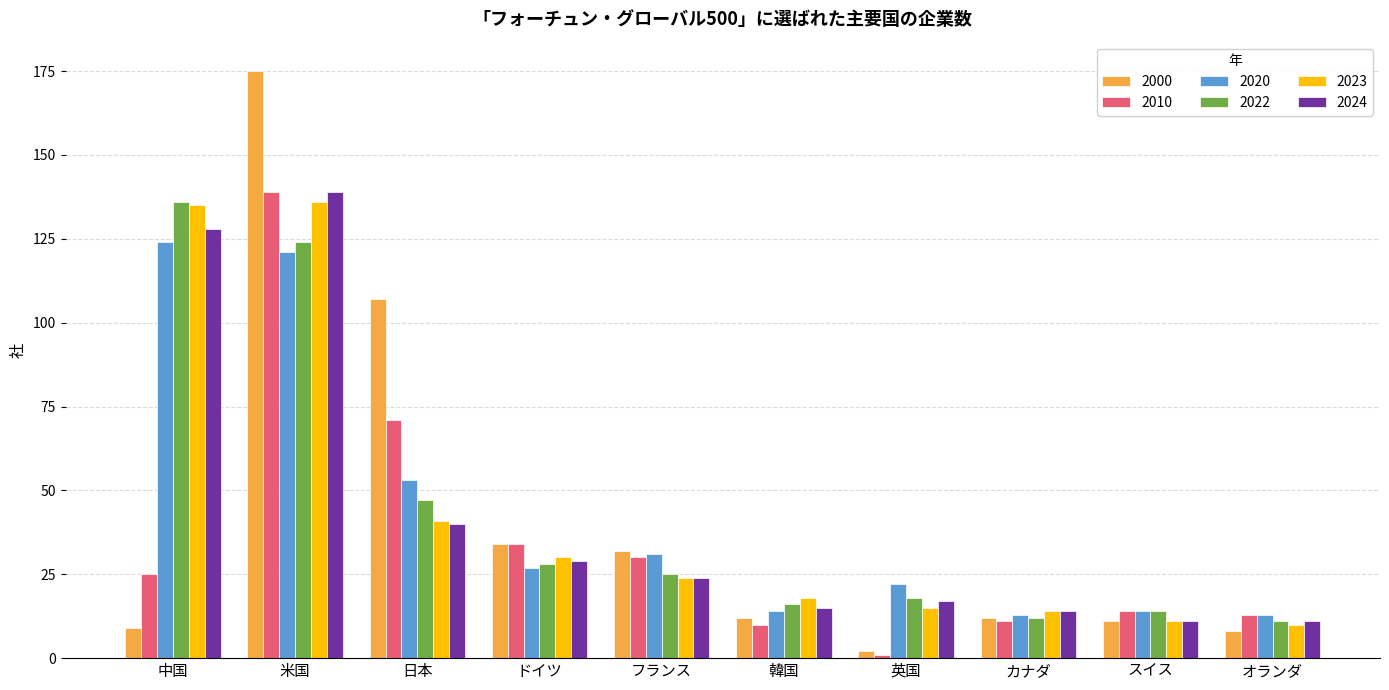

What is the value of the 2000 bar at the 9th from the left?

11